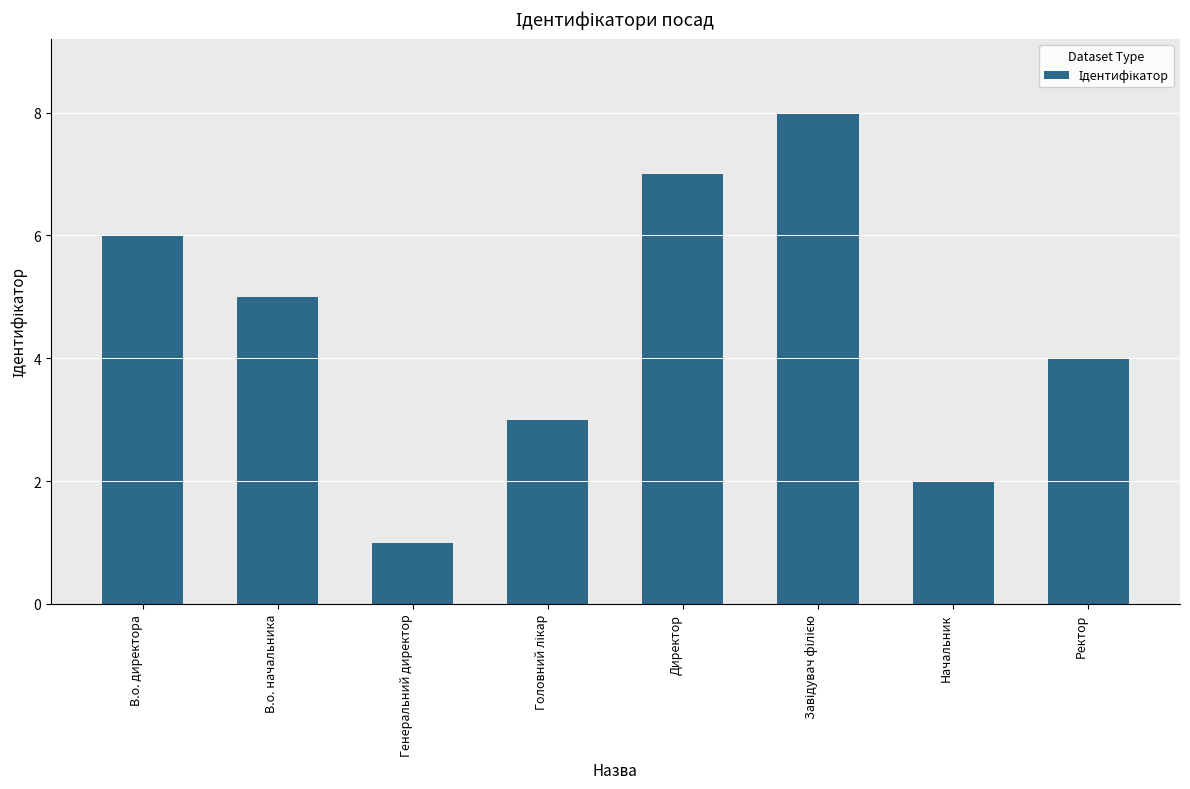

What is the value of the 1st bar from the left?

6